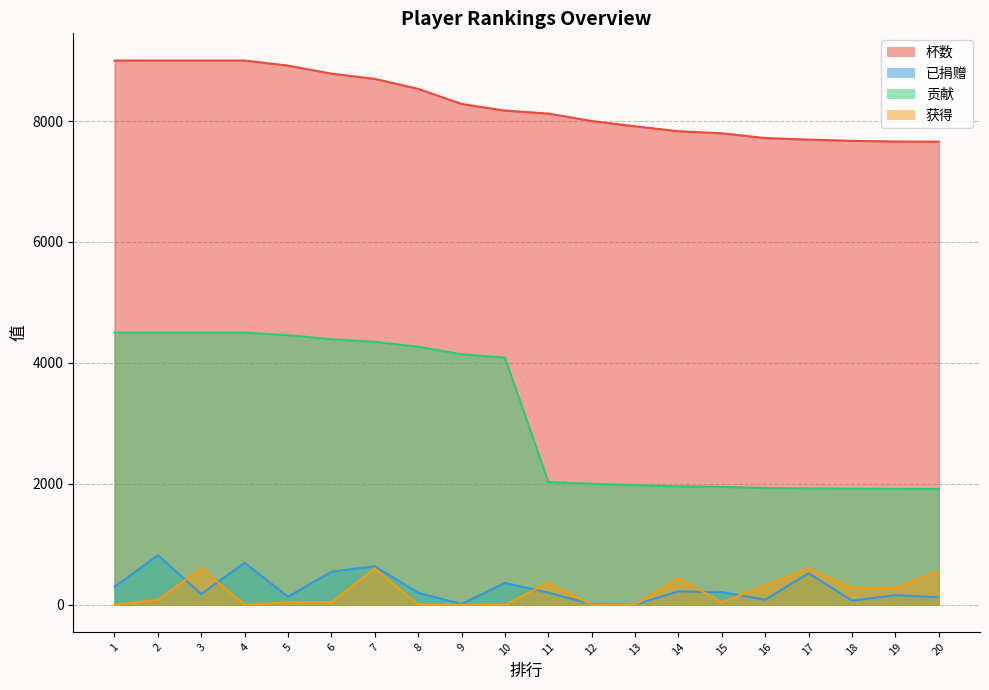

Which category has the highest value in the 获得 series?

3